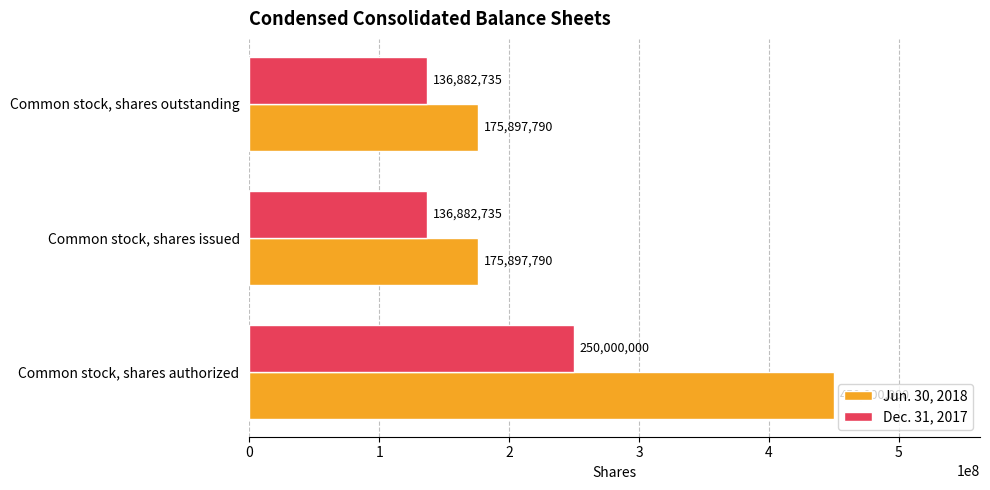

How many Dec. 31, 2017 values are between 136882735 and 250000000?

3